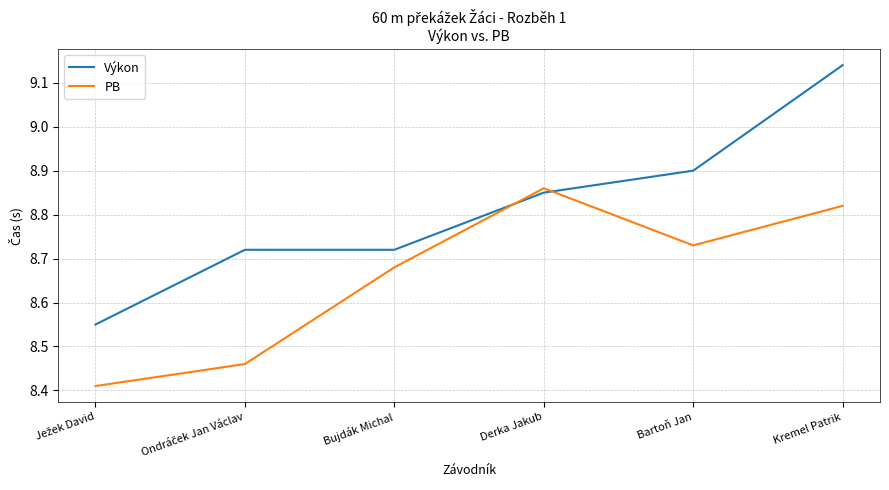

List the series in order of their peak value, highest first.

Výkon, PB